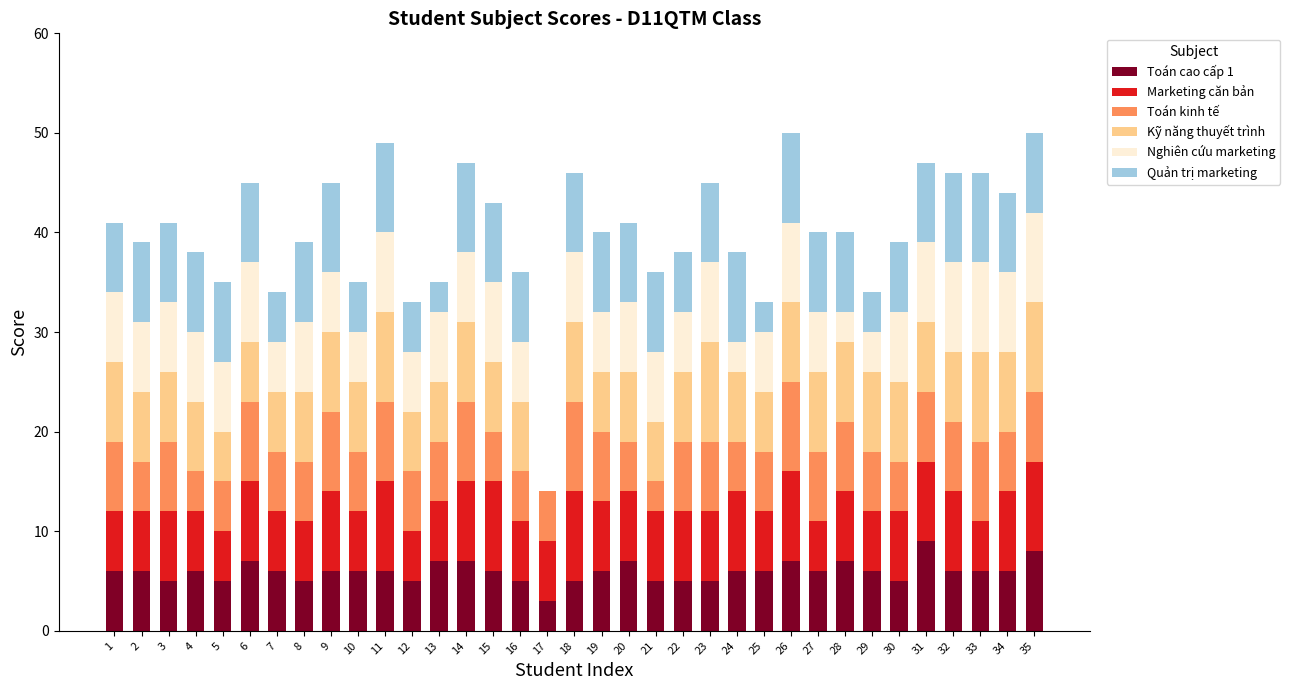

The Toán cao cấp 1 series shows 5 at 16. True or false?

True